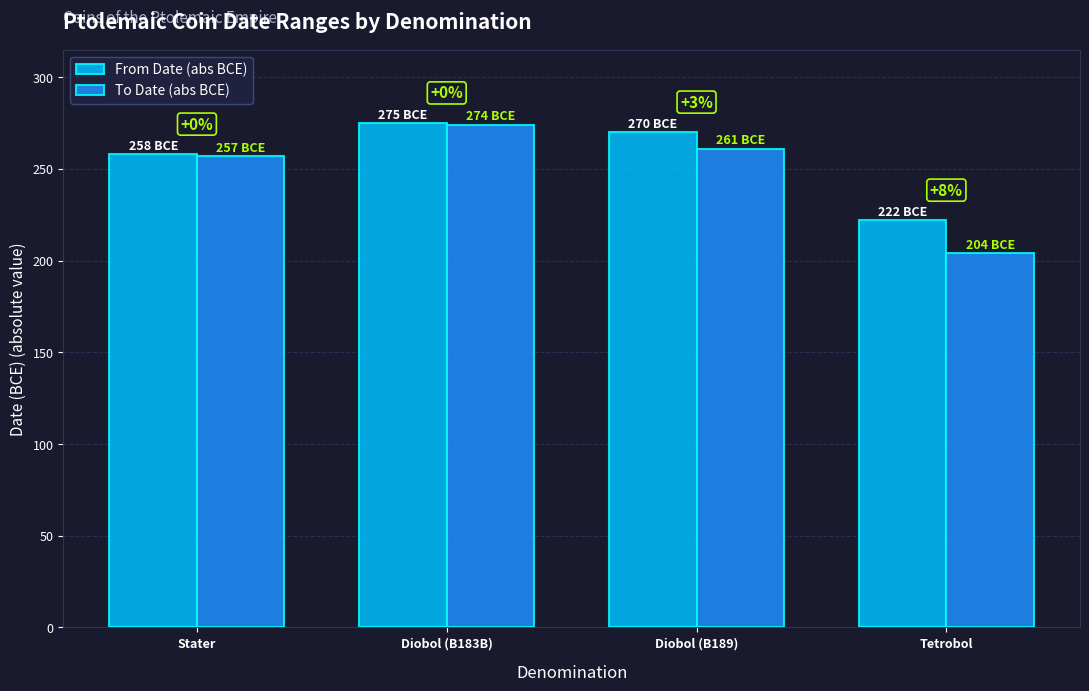

What is the minimum value shown in the chart?

204